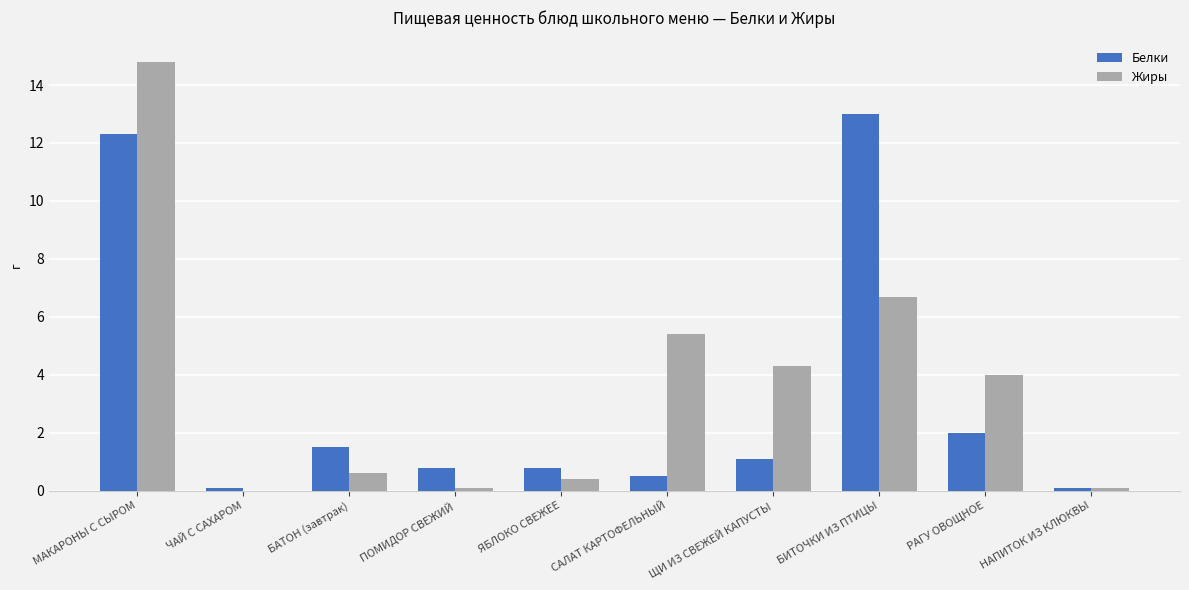

Are the bars grouped side by side (vs. stacked)?

Yes